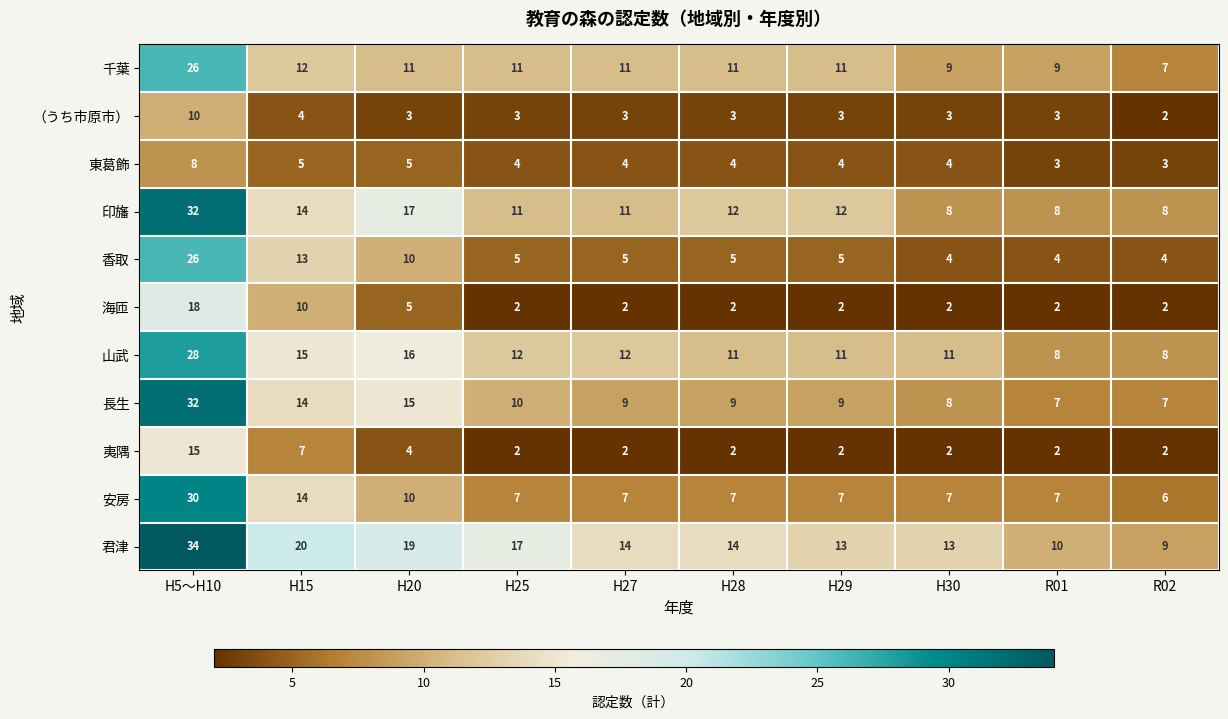

Which series changed the most between H15 and R01?

君津